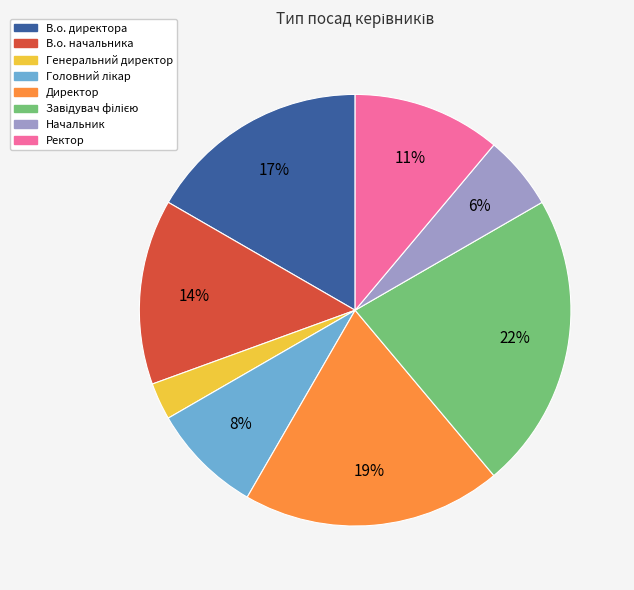

True or false: В.о. начальника accounts for 1% of the total.

False